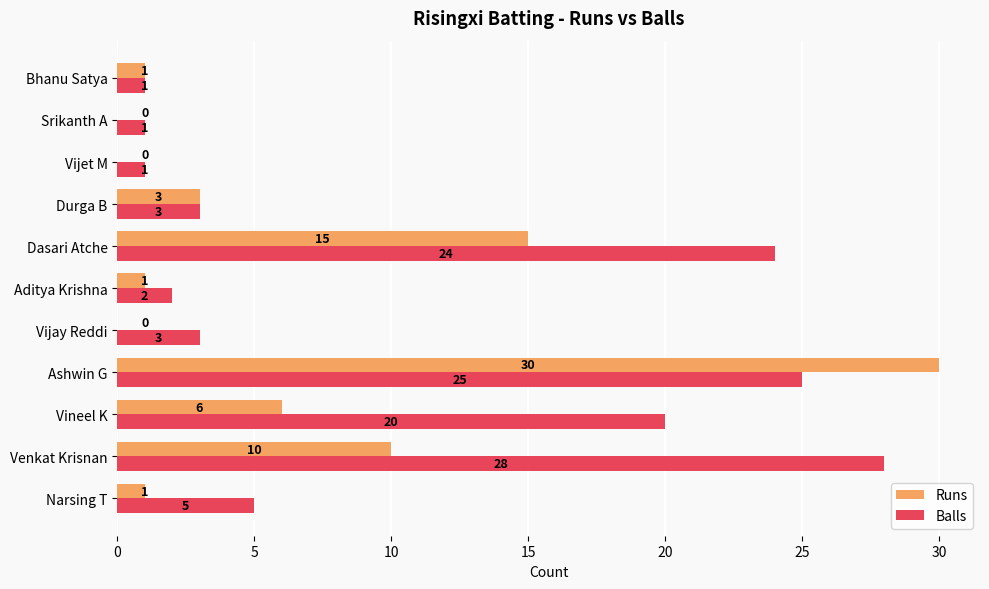

What is the total value across all series at Narsing T?

6